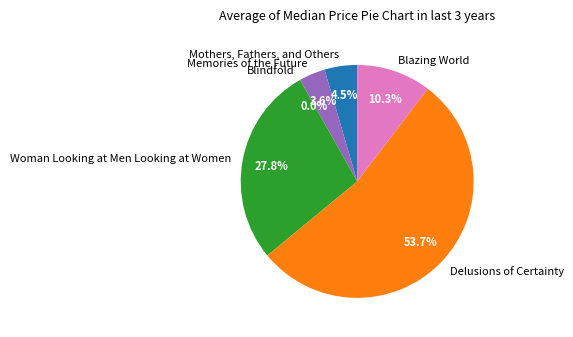

Which has a higher value, Delusions of Certainty or Memories of the Future?

Delusions of Certainty